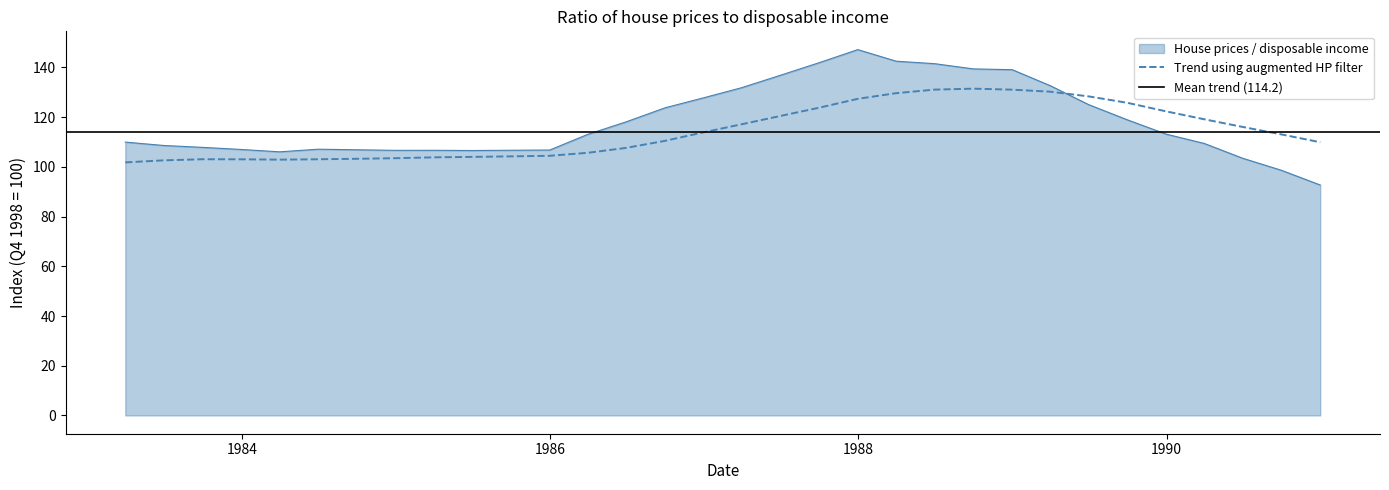

How many intersections are there between House prices / disposable income and Trend using augmented HP filter?

1